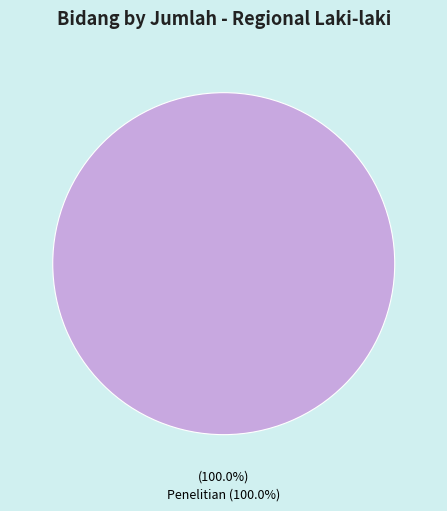

How many segments does this pie chart have?

1